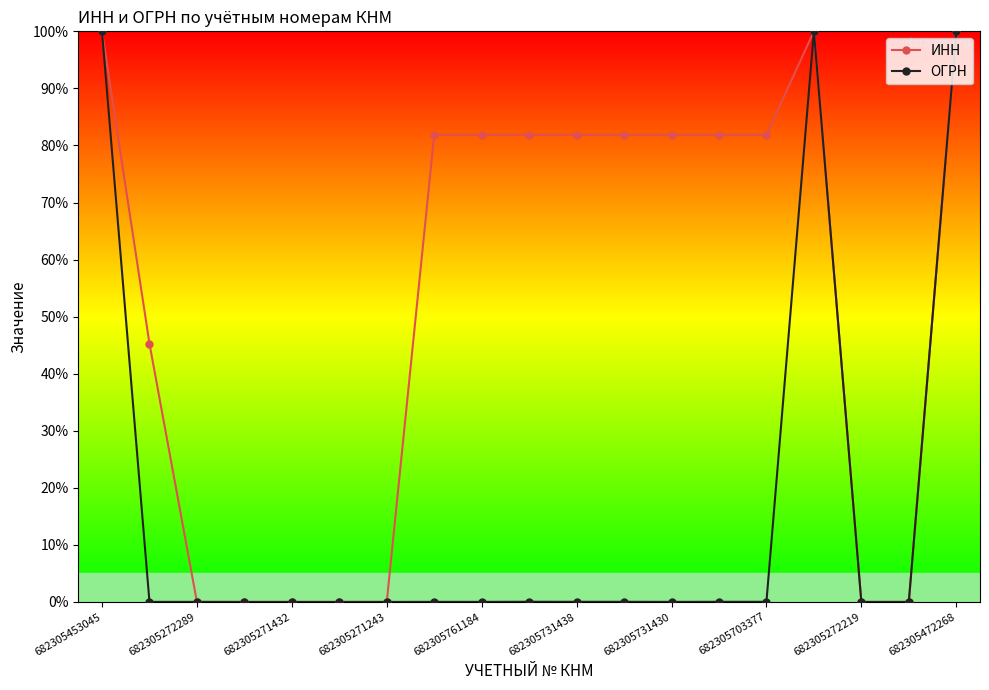

What is the maximum value for ОГРН?

100.0